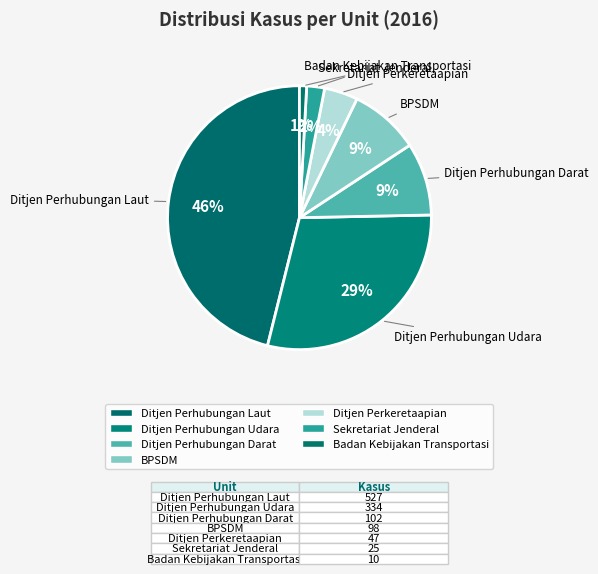

Which category has the biggest portion of the pie?

Ditjen Perhubungan Laut